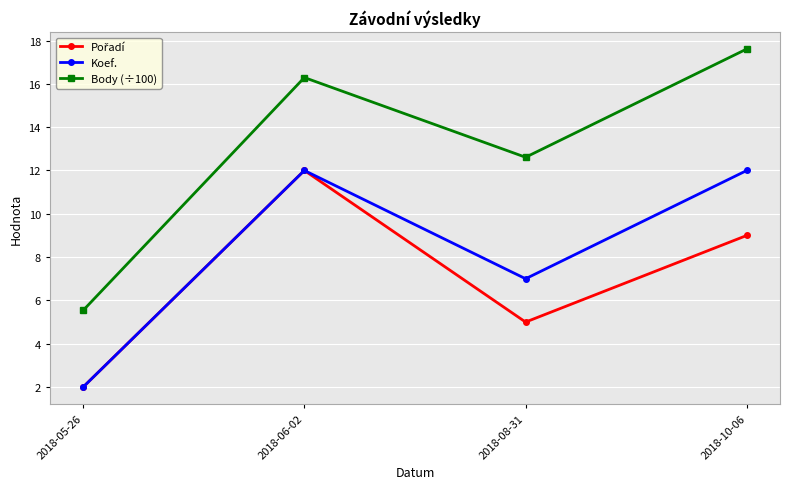

What is the spread (max minus min) of values at 2018-05-26?

3.5